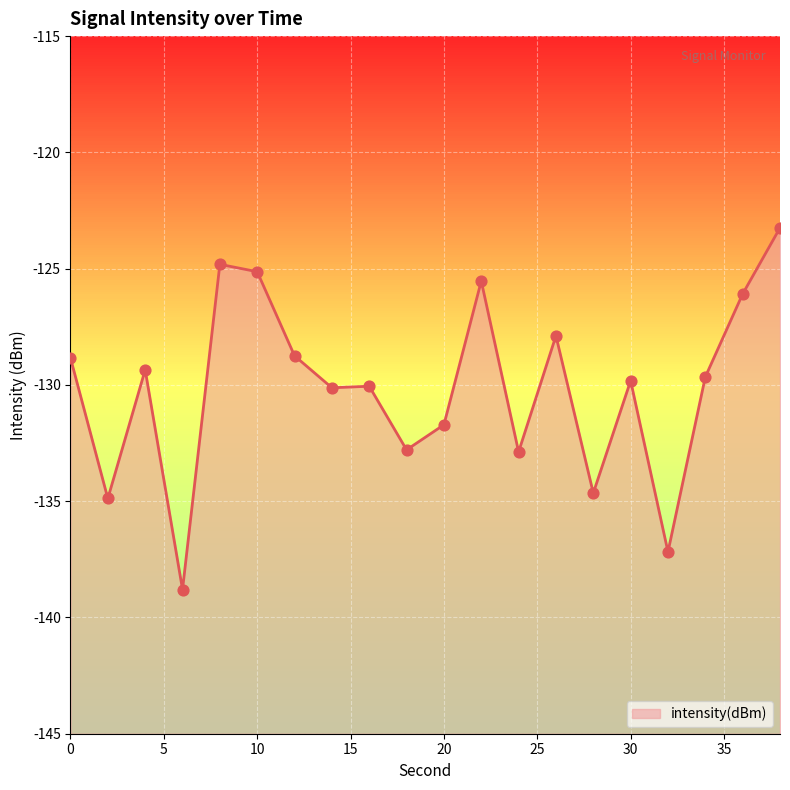

Which has a higher value, 18 or 22?

22